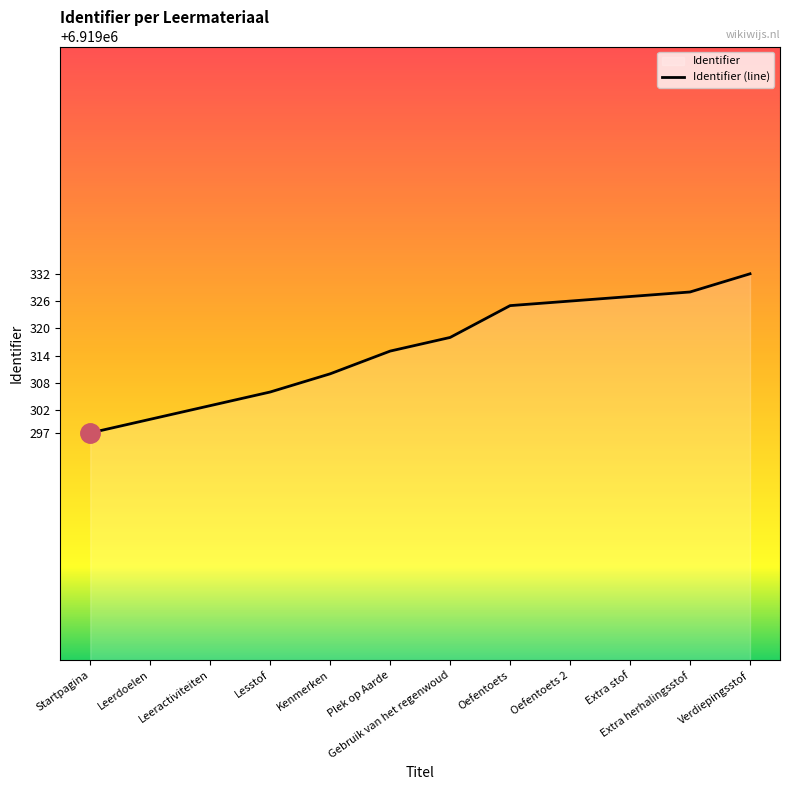

List the labels in order of value, largest first.

Verdiepingsstof, Extra herhalingsstof, Extra stof, Oefentoets 2, Oefentoets, Gebruik van het regenwoud, Plek op Aarde, Kenmerken, Lesstof, Leeractiviteiten, Leerdoelen, Startpagina